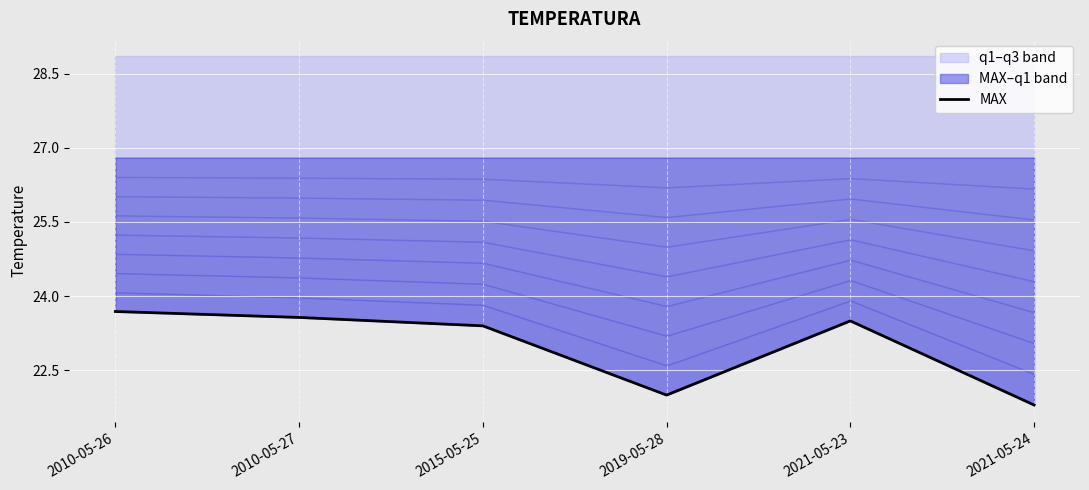

What is the minimum value shown in the chart?

21.8